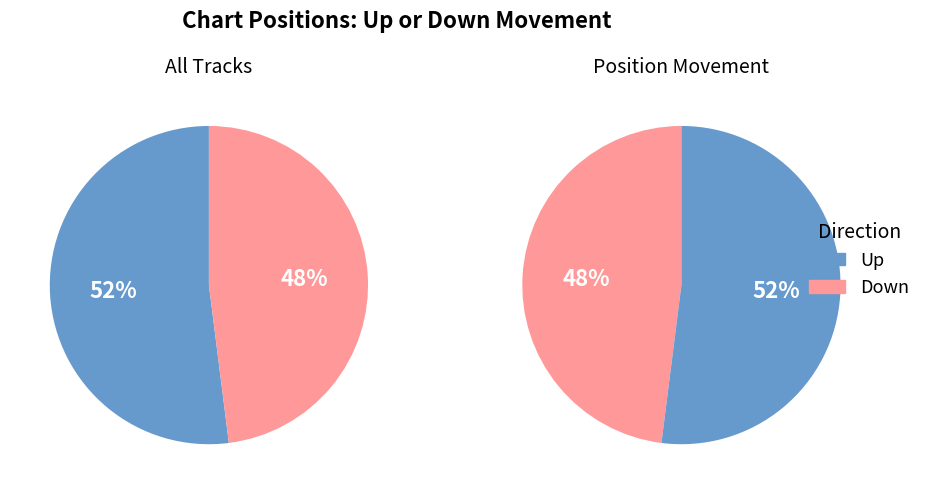

Approximately how many times larger is the value at down compared to up?

0.9